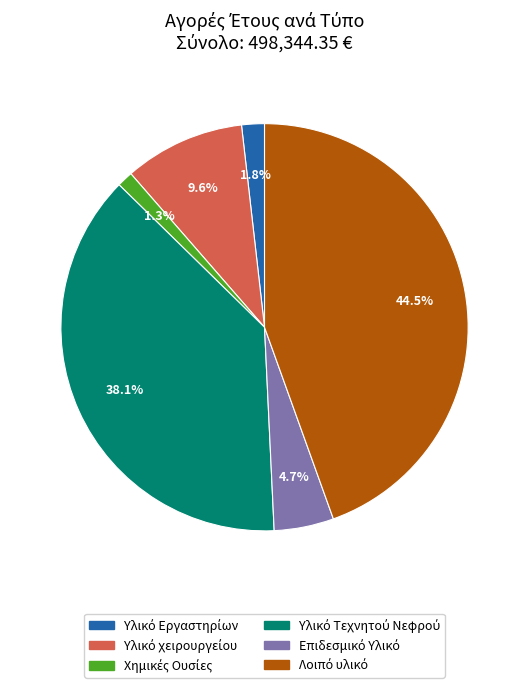

How many segments does this pie chart have?

6